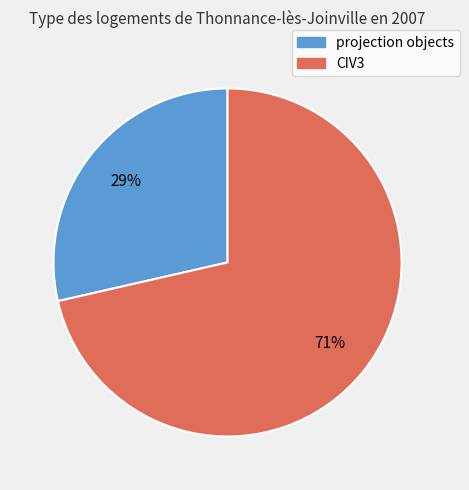

Combined, do projection objects and CIV3 account for over 50%?

Yes